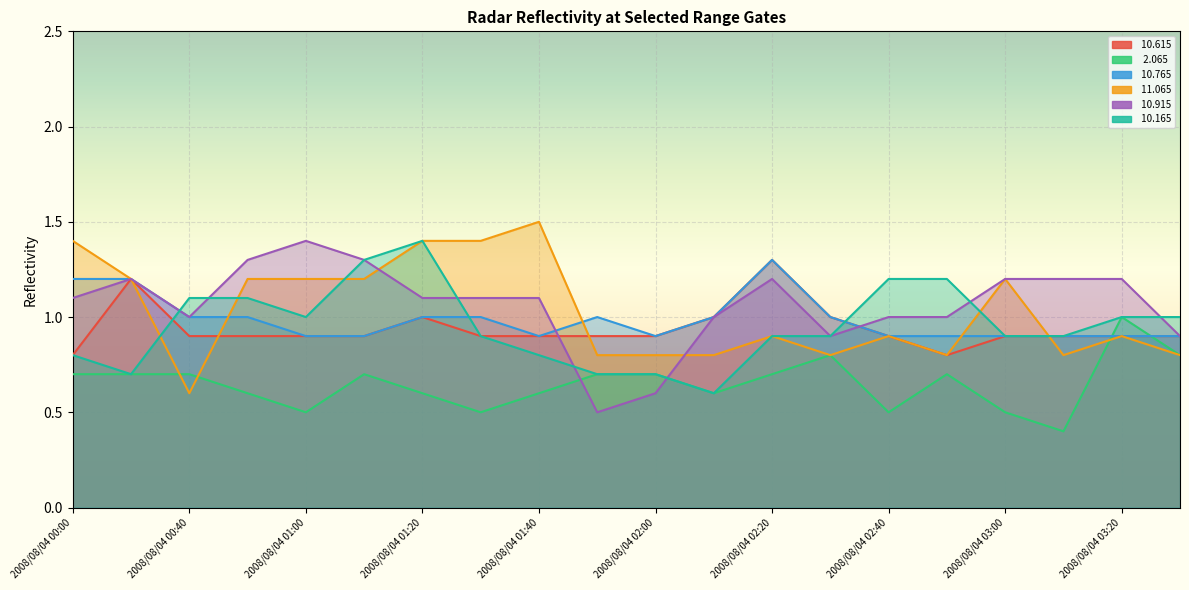

Rank the series at 2008/08/04 01:30 from highest to lowest value.

 11.065,  10.915,  10.765,  10.615,  10.165,   2.065